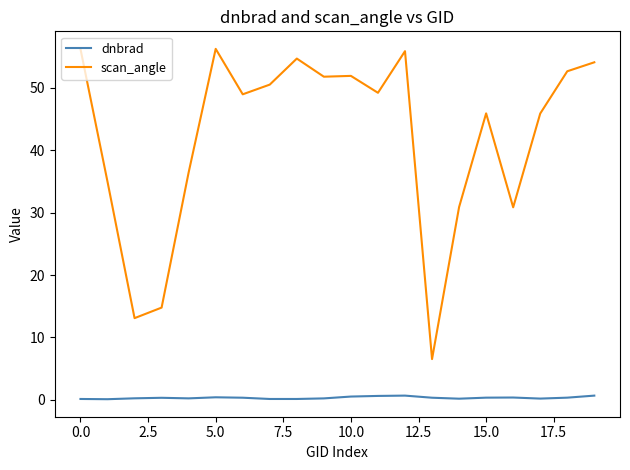

What is the difference between the maximum and minimum values in the scan_angle series?

49.8